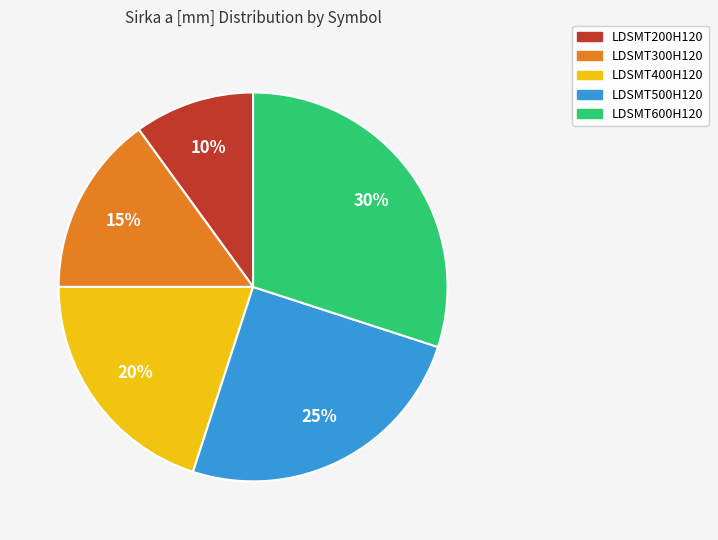

Which has a higher value, LDSMT600H120 or LDSMT500H120?

LDSMT600H120